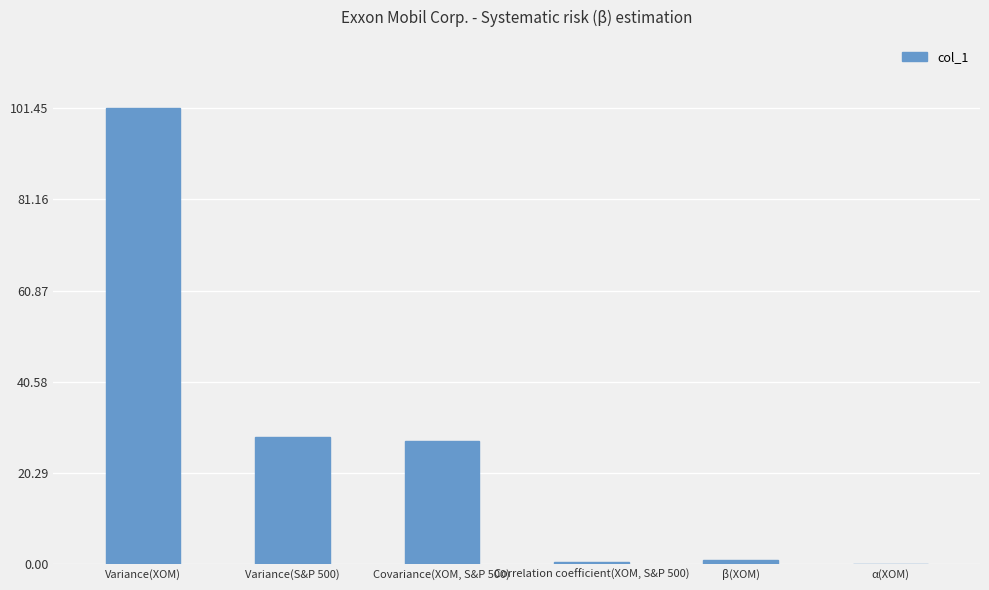

Which has a higher value, Correlation coefficient(XOM, S&P 500) or Variance(XOM)?

Variance(XOM)